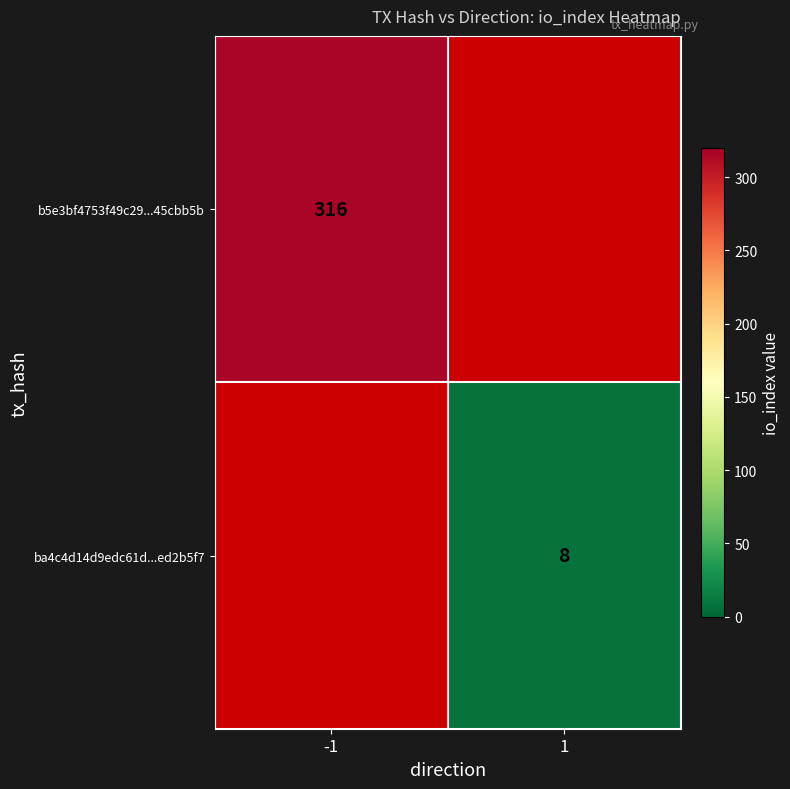

What is the smallest value displayed?

8.0